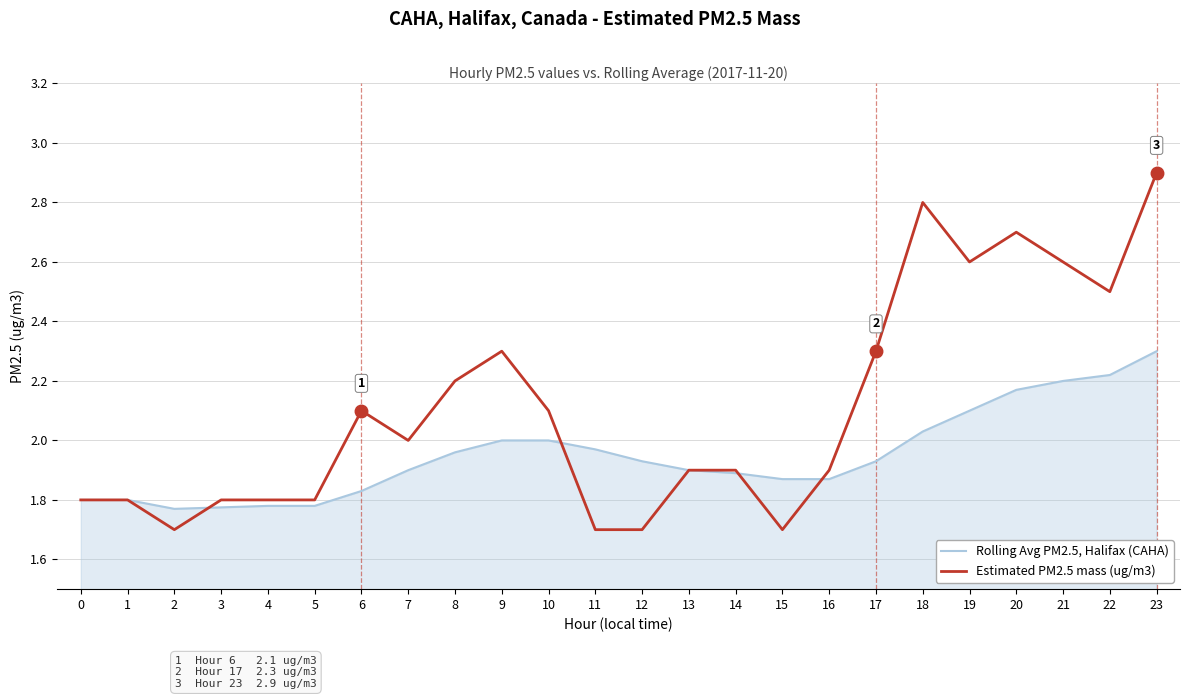

Which series changed the most between 2 and 21?

Estimated PM2.5 mass (ug/m3)